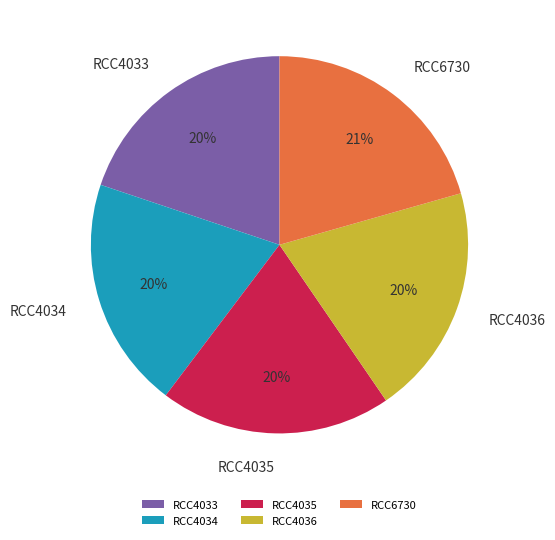

Between RCC6730 and RCC4035, which is larger?

RCC6730